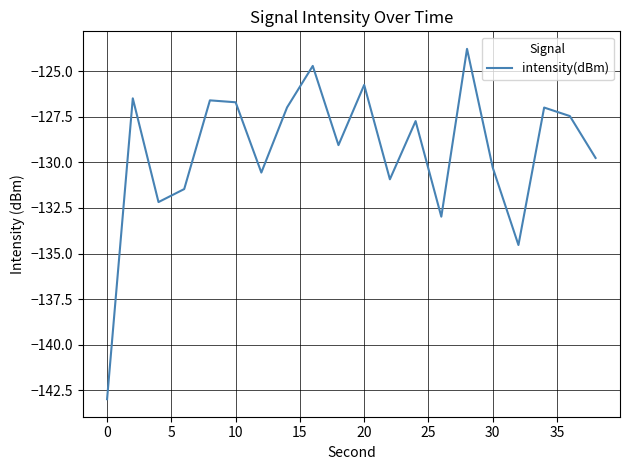

What is the smallest value displayed?

-143.0